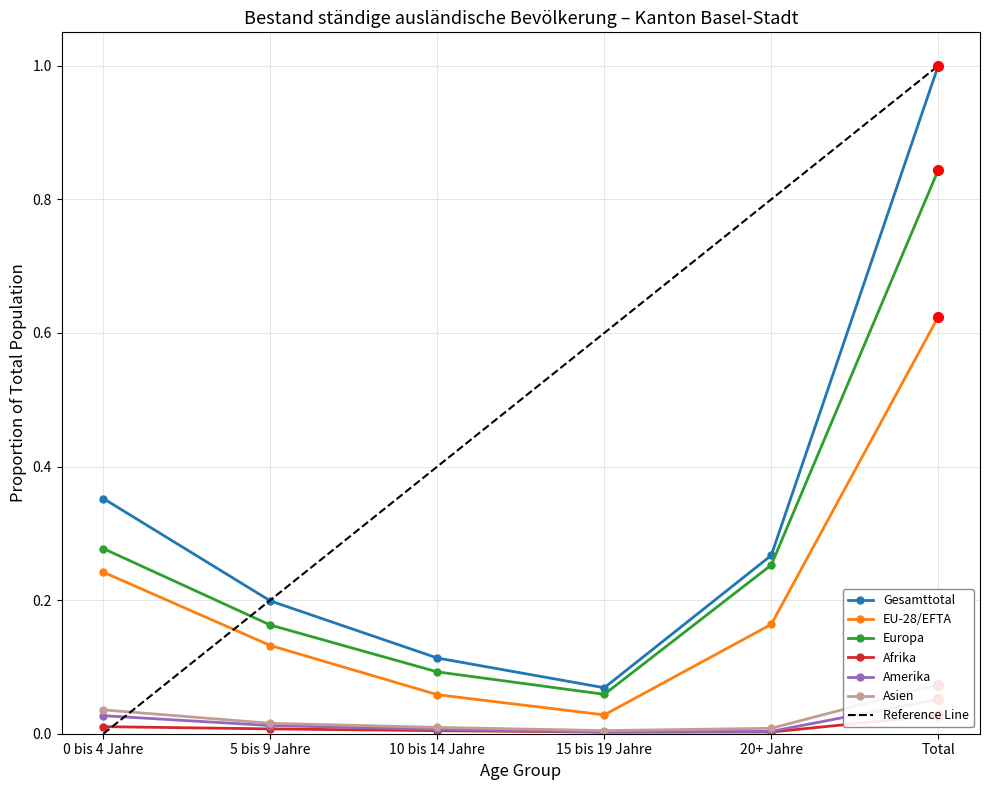

How many data points does each series have?

6